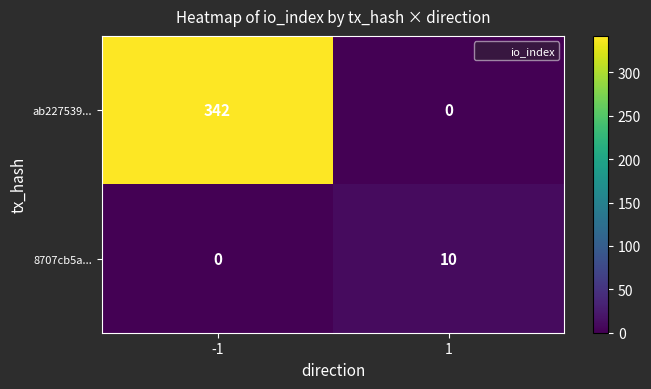

Which series has the largest range (max minus min)?

ab227539...